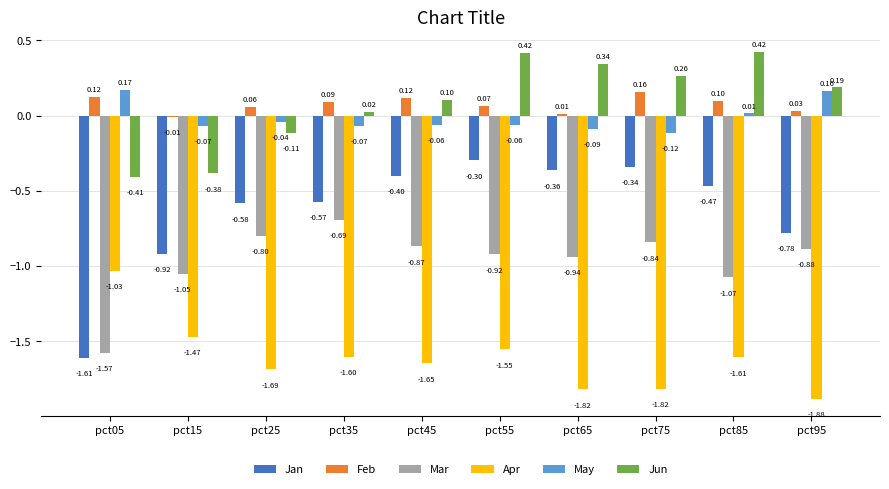

At which category is the sum across all series the highest?

pct55